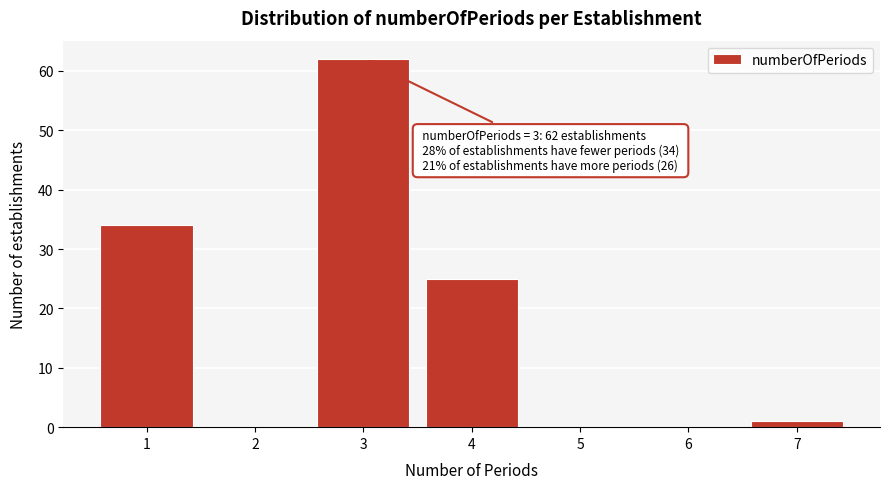

Reading left to right, what are all the values shown in this chart?

1=34	2=0	3=62	4=25	5=0	6=0	7=1